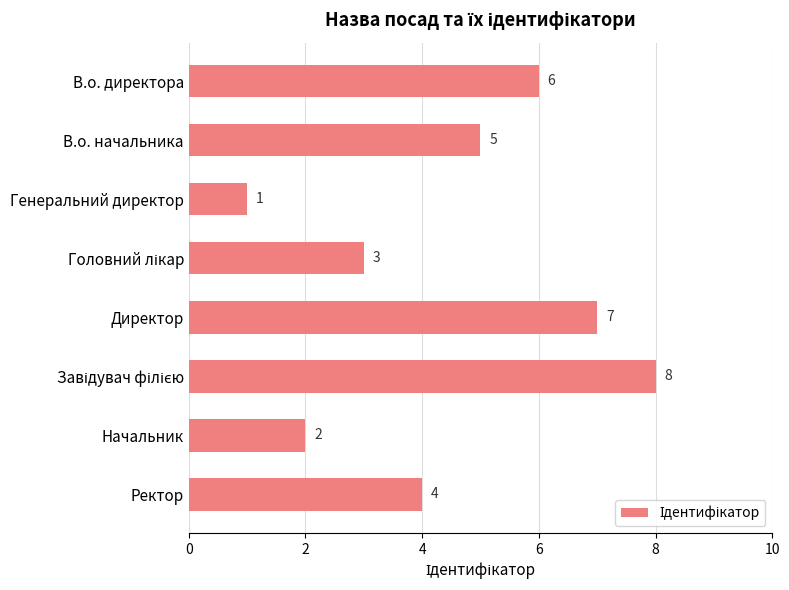

Reading top to bottom, what are all the values shown in this chart?

6	5	1	3	7	8	2	4